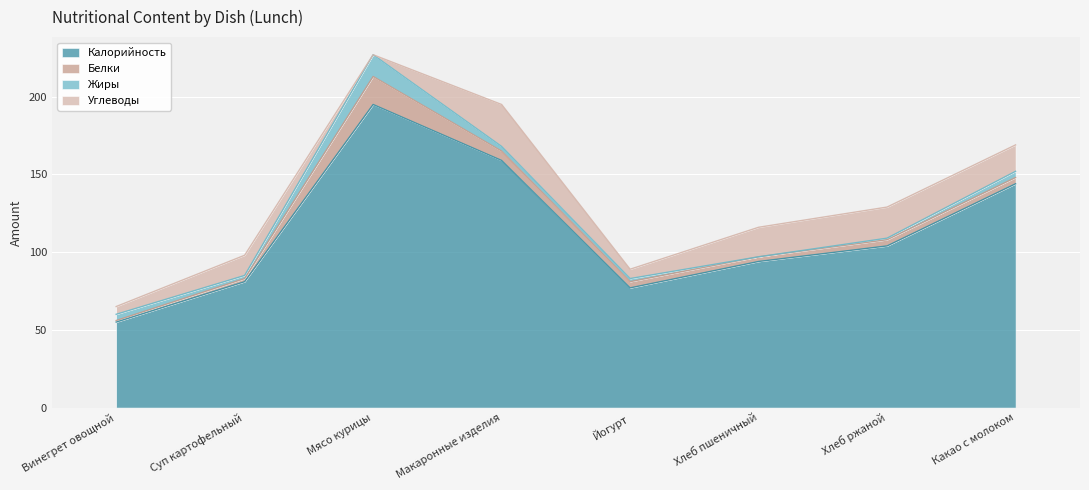

At which category is the sum across all series the highest?

Мясо курицы